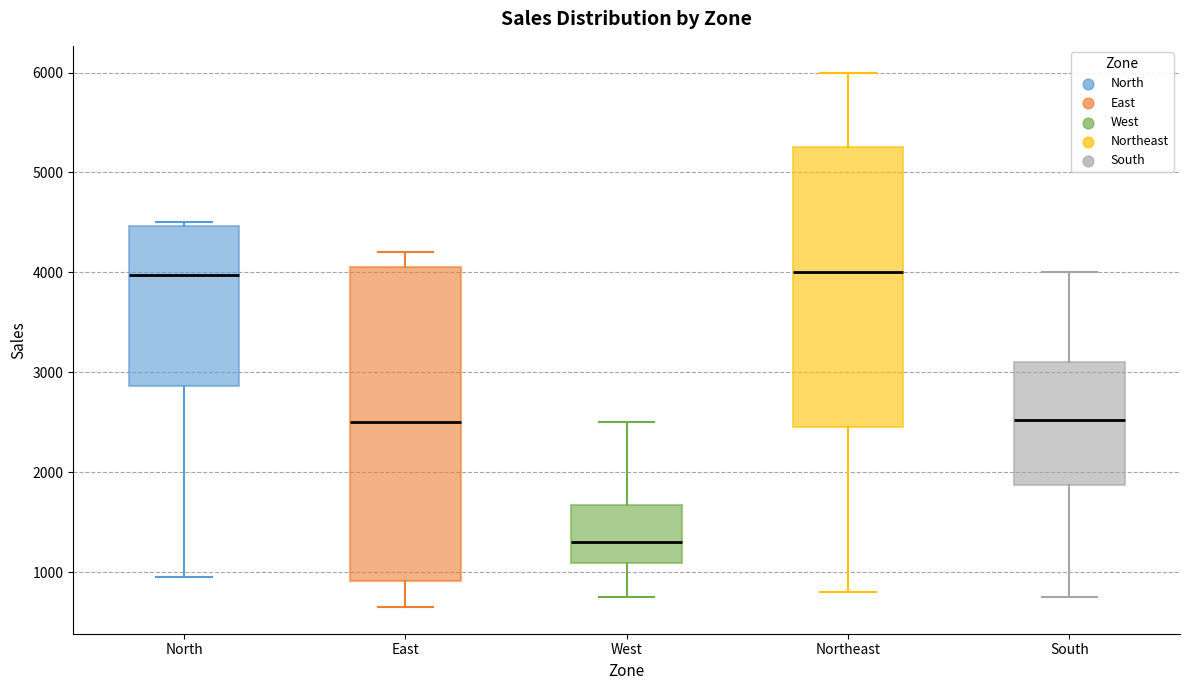

Reading left to right, read every box against the y-axis: the position of its median line, the range the box covers, and the ends of its whiskers. The values are not printed on the chart, so give them approximately, as read against the axis.

North: median 4000, box 2900 to 4500, whiskers 1000 to 4500 (just above the box's upper edge)
East: median 2500, box 900 to 4100, whiskers 700 to 4200
West: median 1300, box 1100 to 1700, whiskers 800 to 2500
Northeast: median 4000, box 2500 to 5300, whiskers 800 to 6000
South: median 2500, box 1900 to 3100, whiskers 800 to 4000